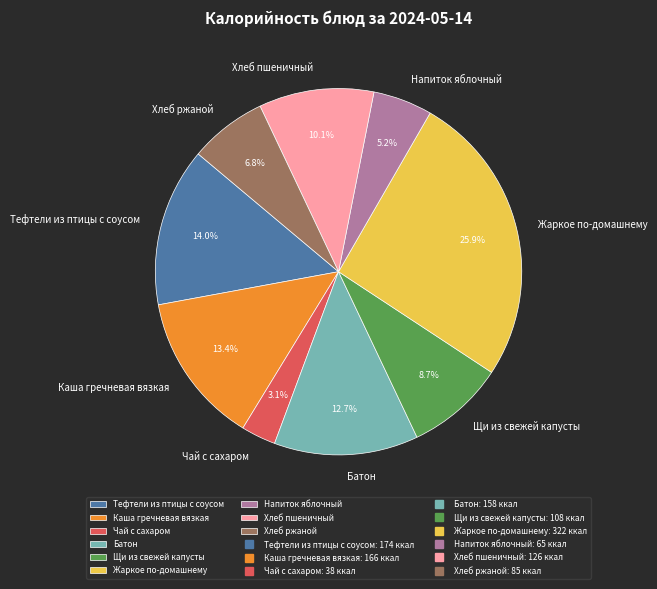

To the nearest percent, what is the combined percentage of Чай с сахаром and Хлеб ржаной?

10%